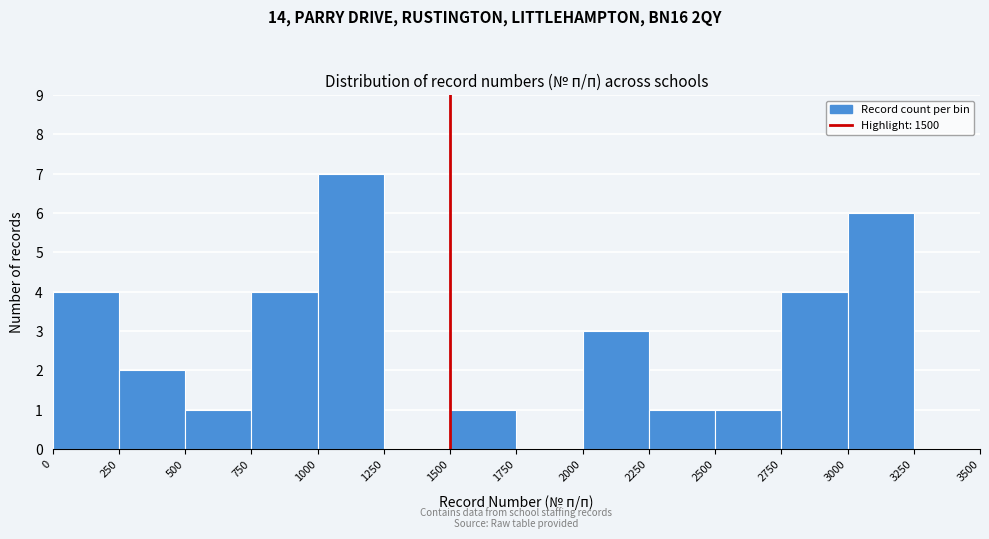

Which range on the x-axis has the tallest bar?

1000 to 1250